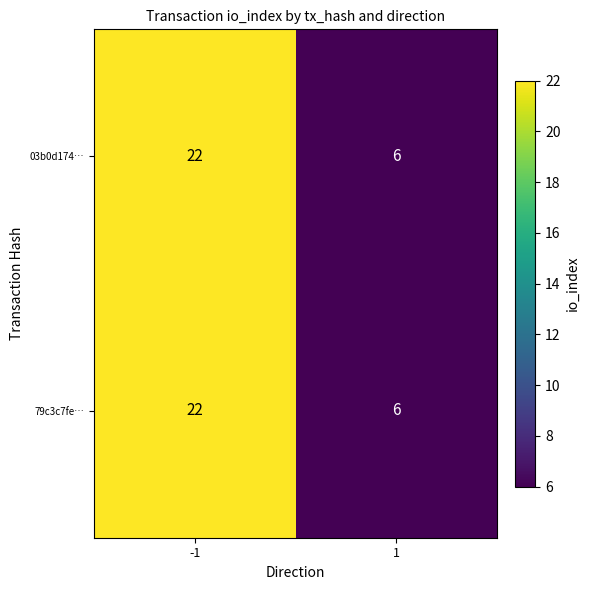

What is the greatest value displayed?

22